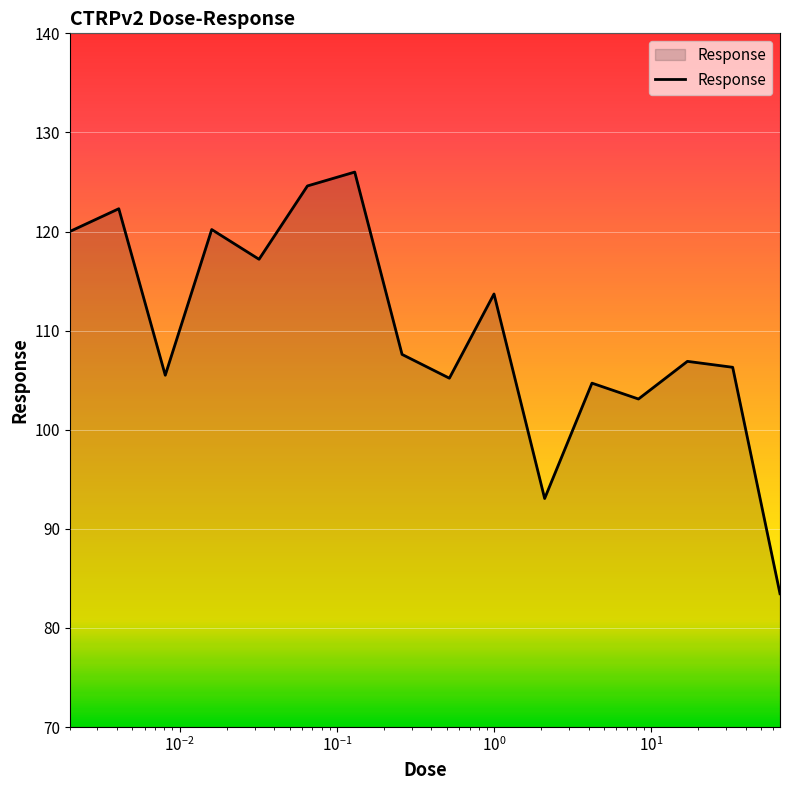

How many interior local peaks (higher than both neighbors) does the data have?

6